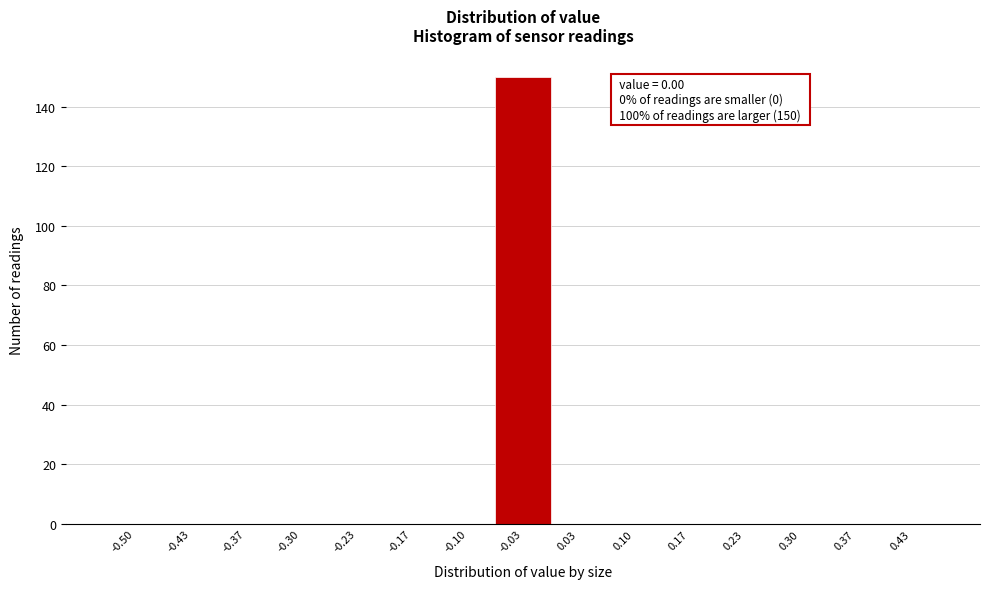

Reading left to right, transcribe all the data shown in this chart.

-0.50=0	-0.43=0	-0.37=0	-0.30=0	-0.23=0	-0.17=0	-0.10=0	-0.03=150	0.03=0	0.10=0	0.17=0	0.23=0	0.30=0	0.37=0	0.43=0